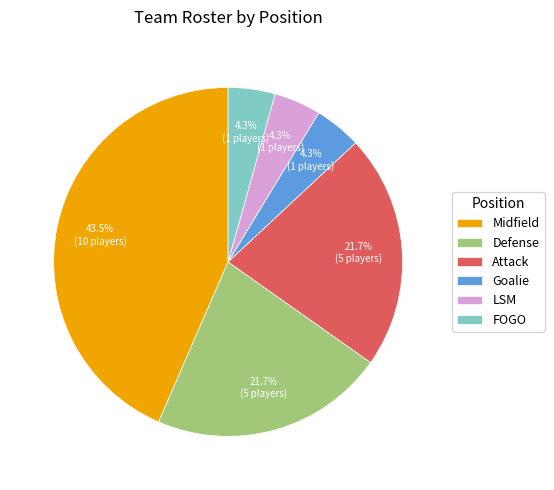

True or false: Attack accounts for 22% of the total.

True